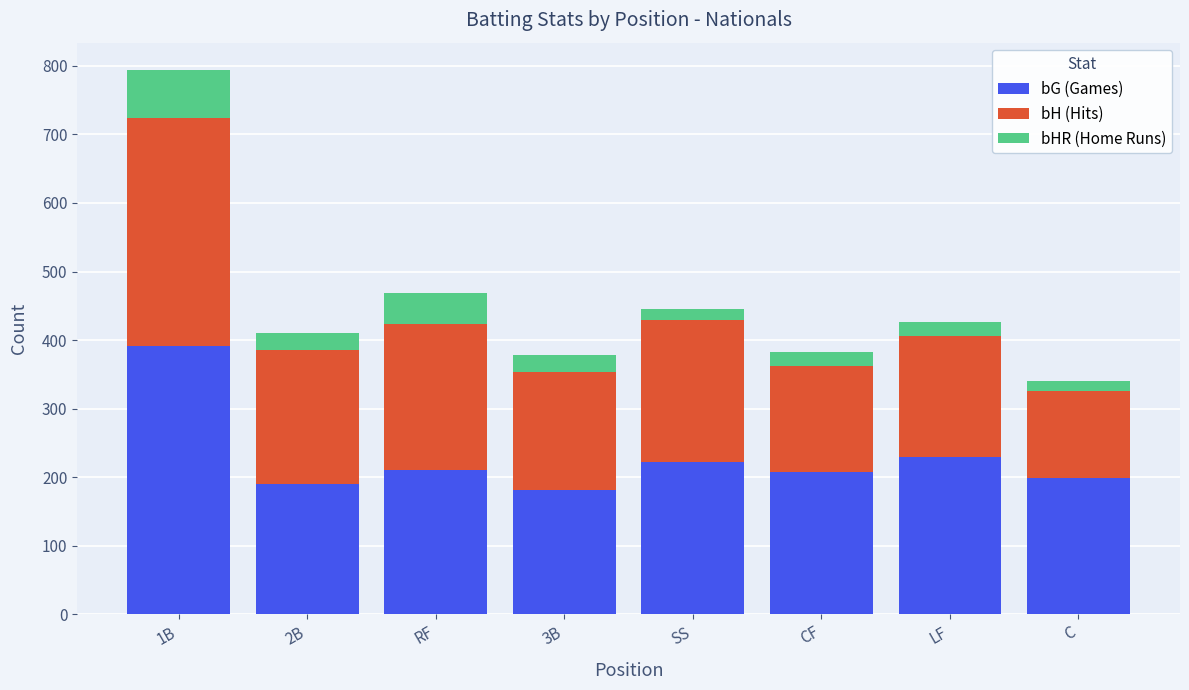

What is the average value of the bG (Games) series?

229